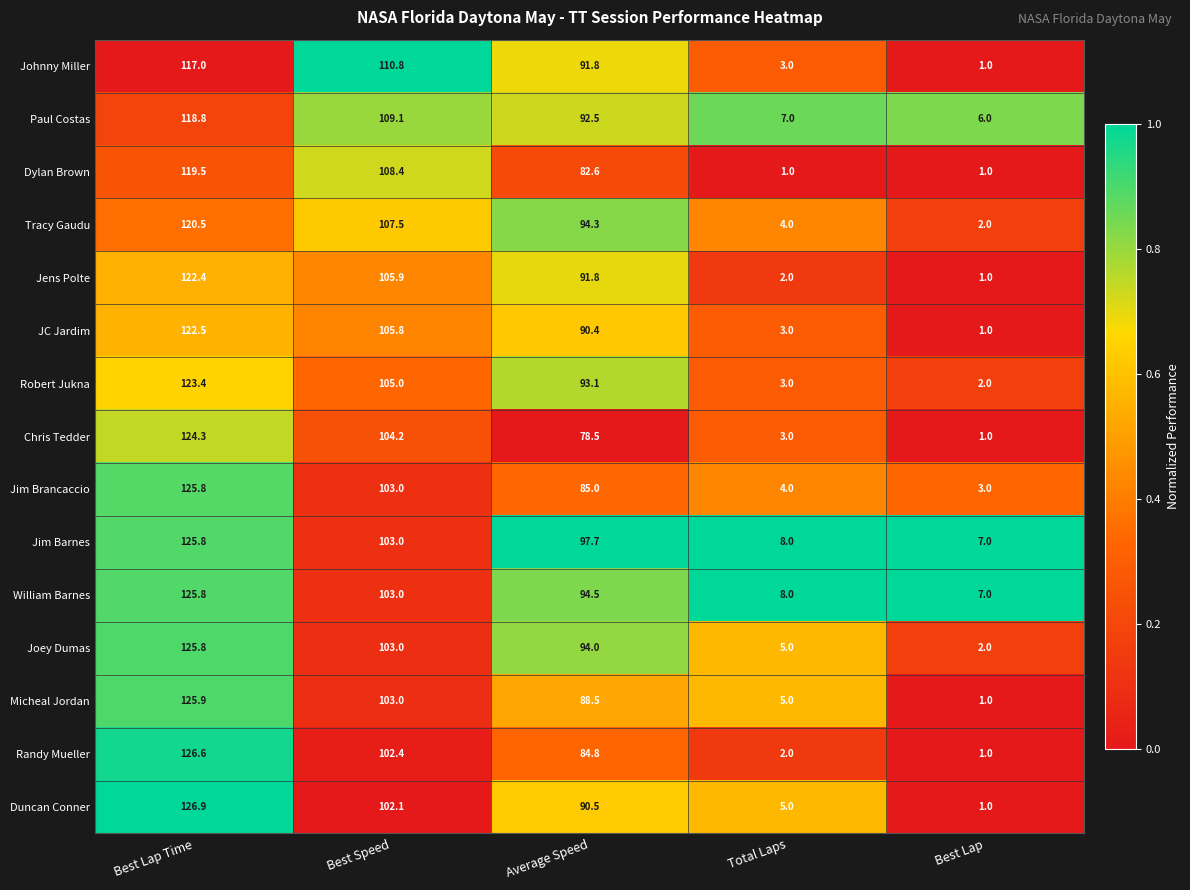

Which series changed the most between Average Speed and Total Laps?

Tracy Gaudu